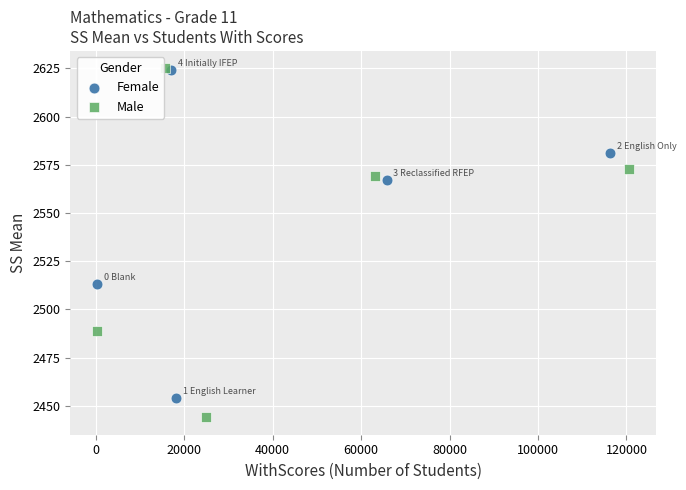

Which series contains the lowest Y value?

Male